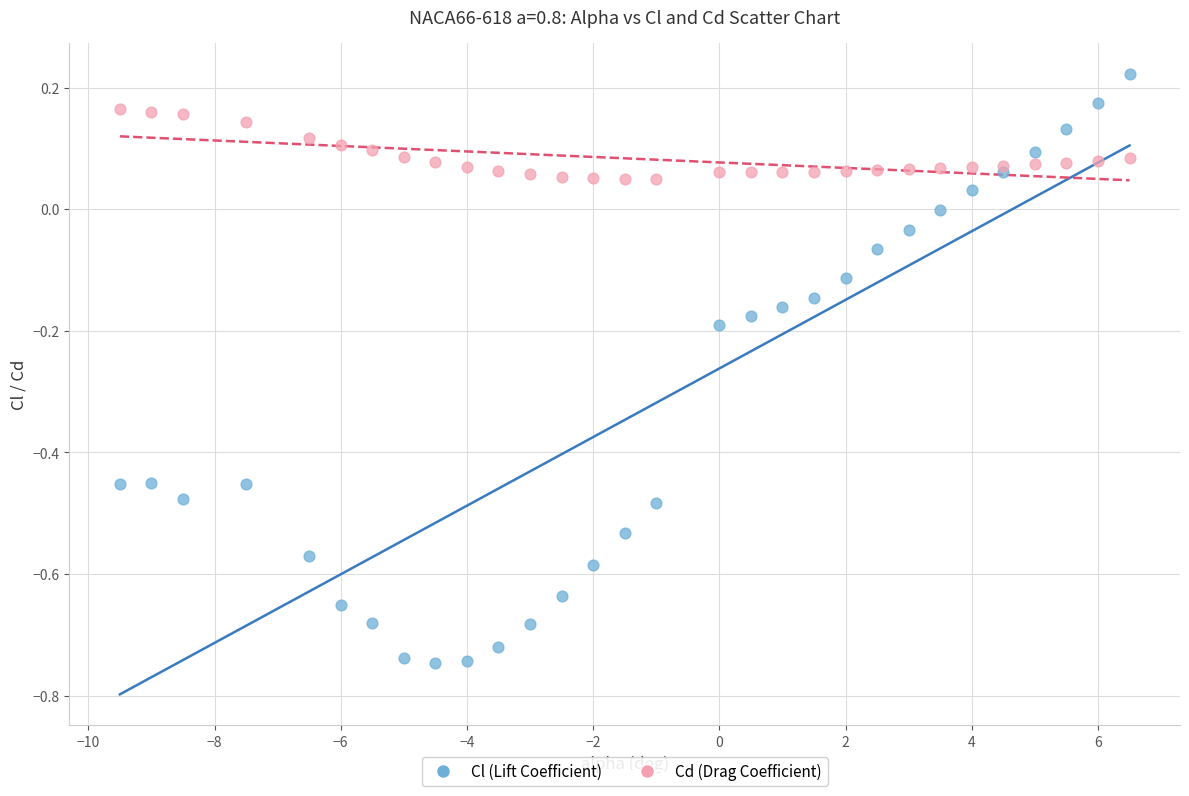

Which series reaches the minimum Y coordinate?

Cl (Lift Coefficient)